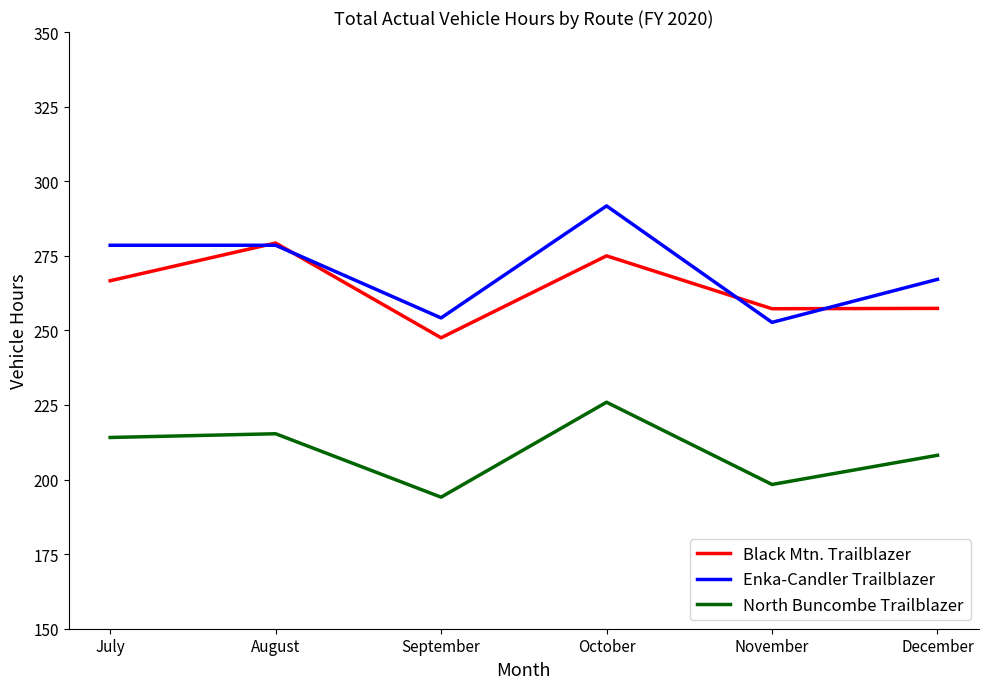

What is the difference between the Enka-Candler Trailblazer values at August and September?

24.4